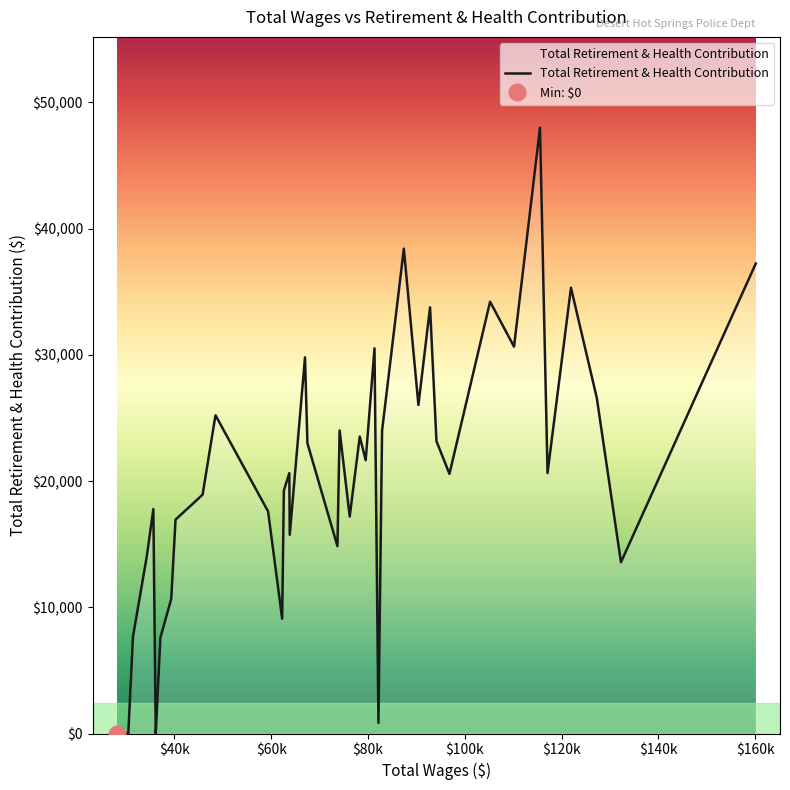

How many values are above zero?

37